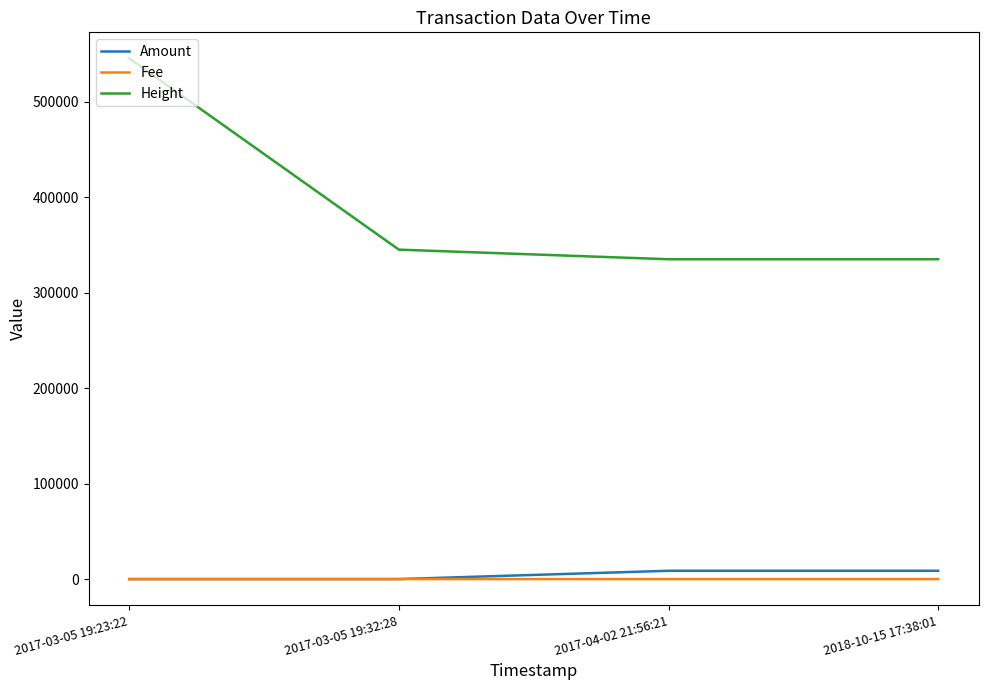

True or false: Fee and Height intersect in this chart.

False